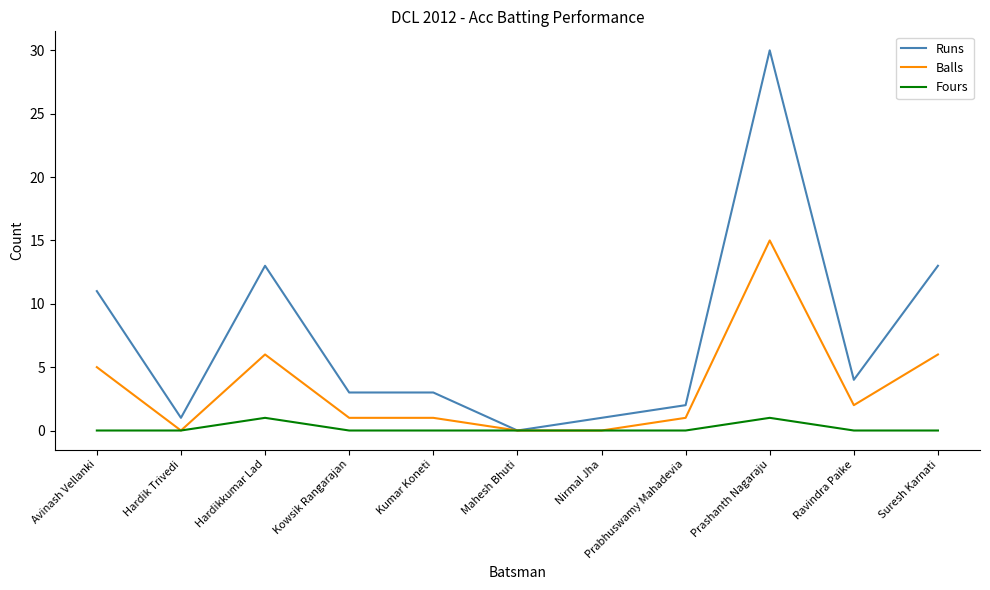

True or false: Runs has a value of 30 at Prashanth Nagaraju.

True